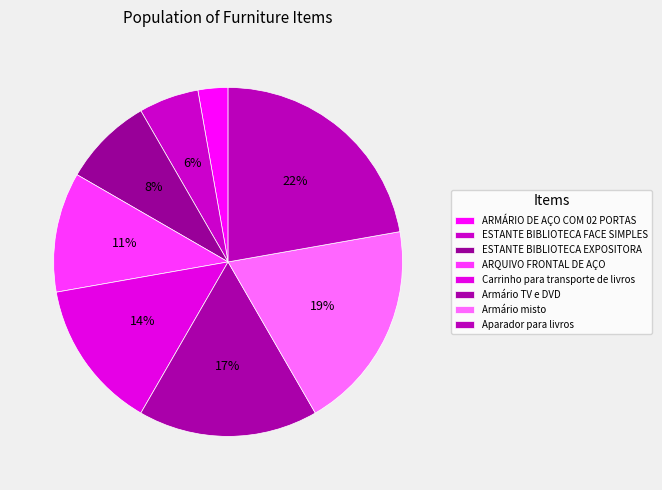

How many slices are in this pie chart?

8